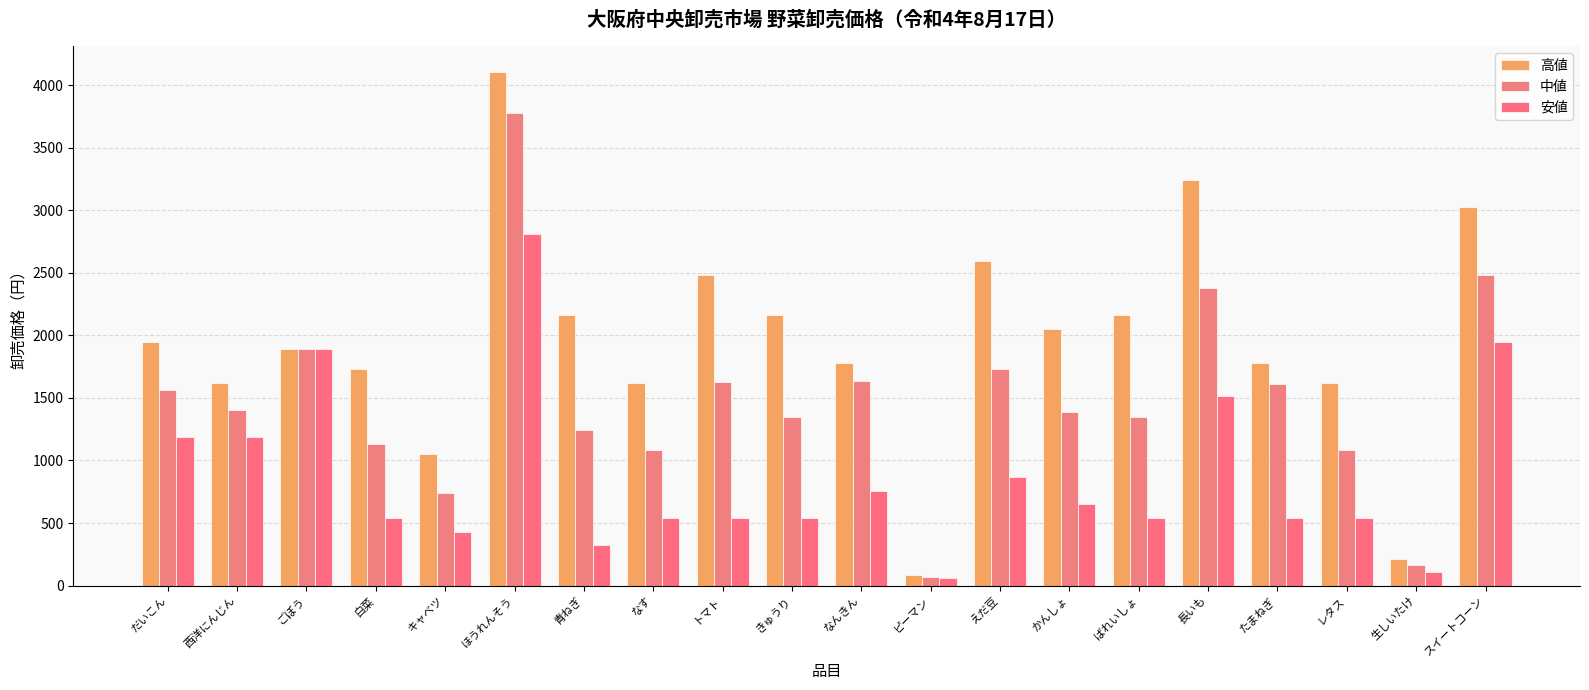

What is the value of the 安値 bar at the 18th from the left?

540